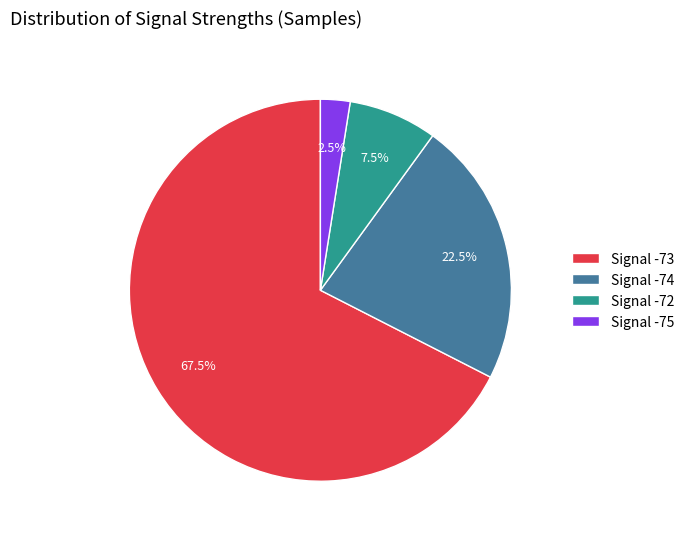

Approximately how many times larger is the value at Signal -73 compared to Signal -75?

27.0